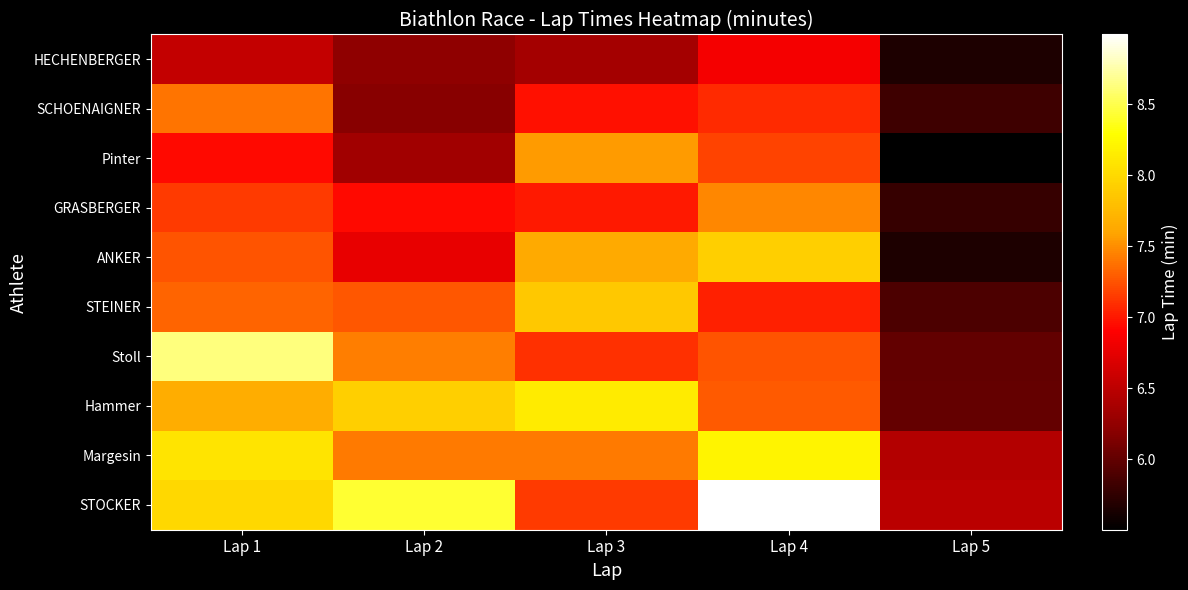

What is the maximum value shown in the chart?

9.0